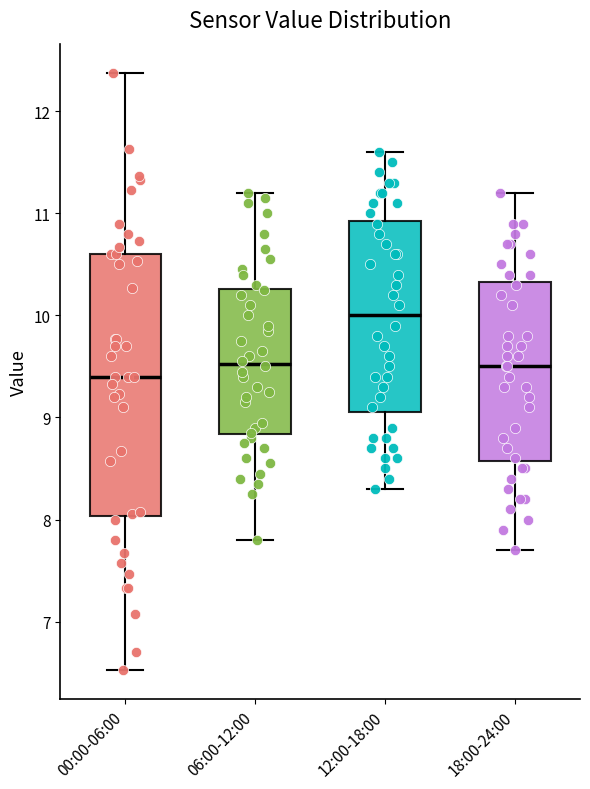

Which box has the highest median line?

12:00-18:00